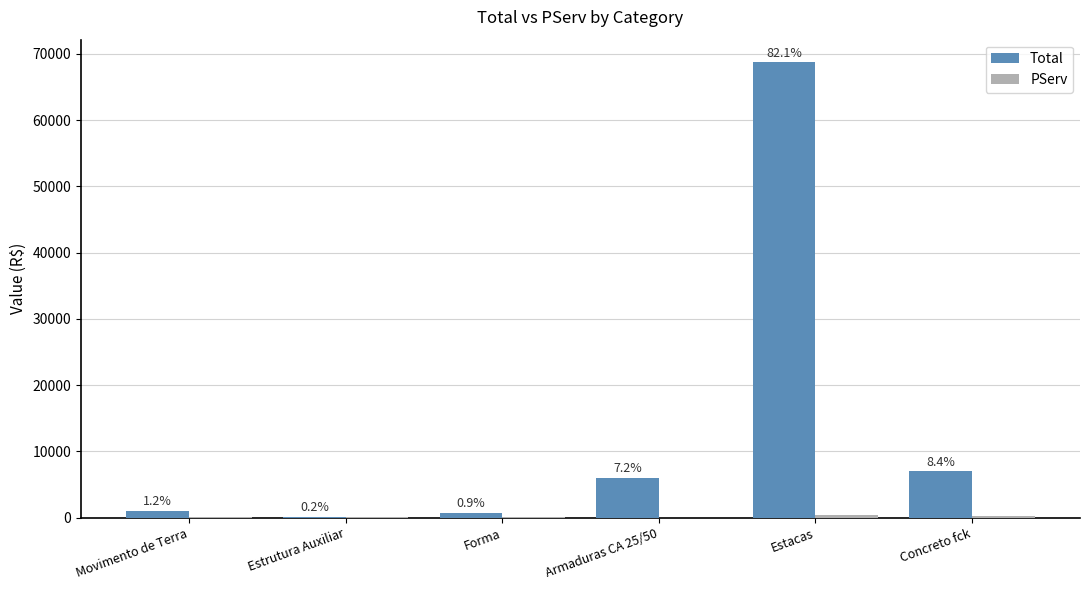

How many groups of bars are there?

6